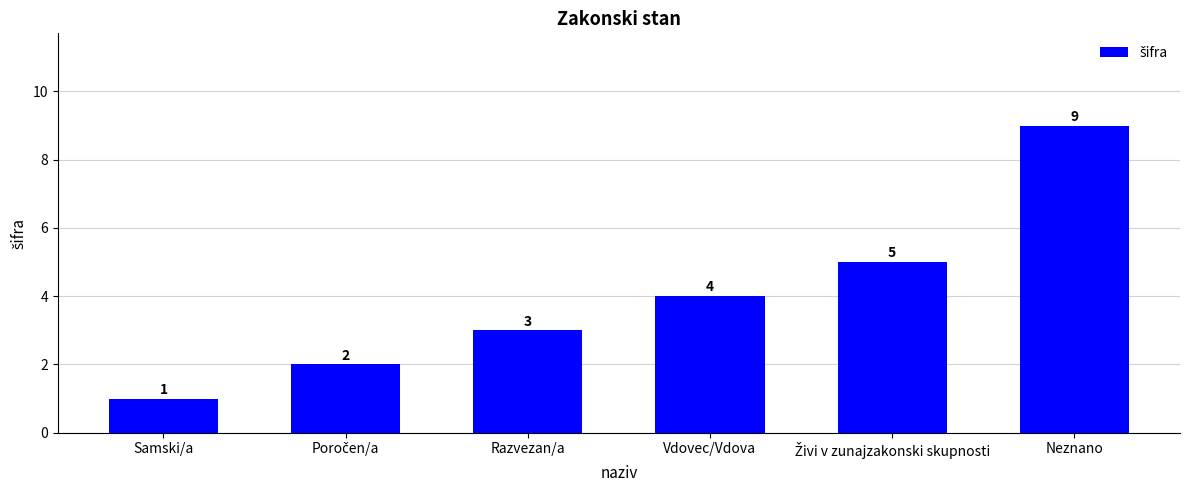

Count the number of categories in the chart.

6